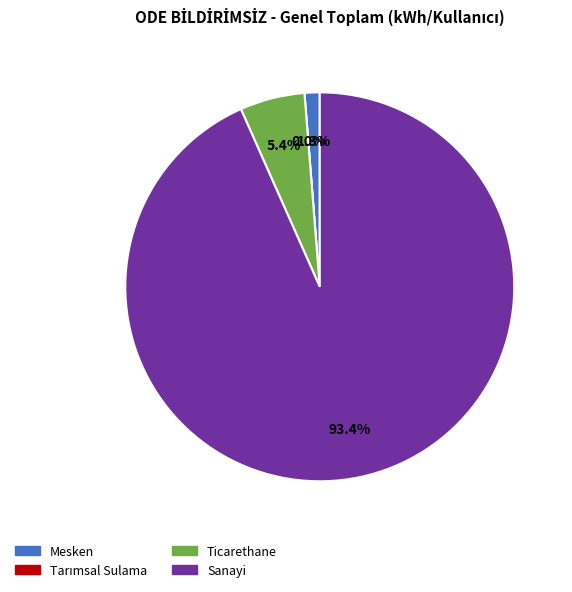

Which category accounts for the majority?

Sanayi